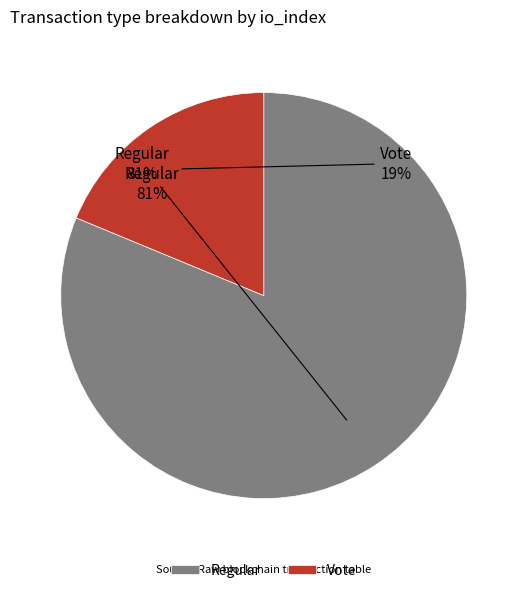

To the nearest percent, what is the average slice percentage?

50%